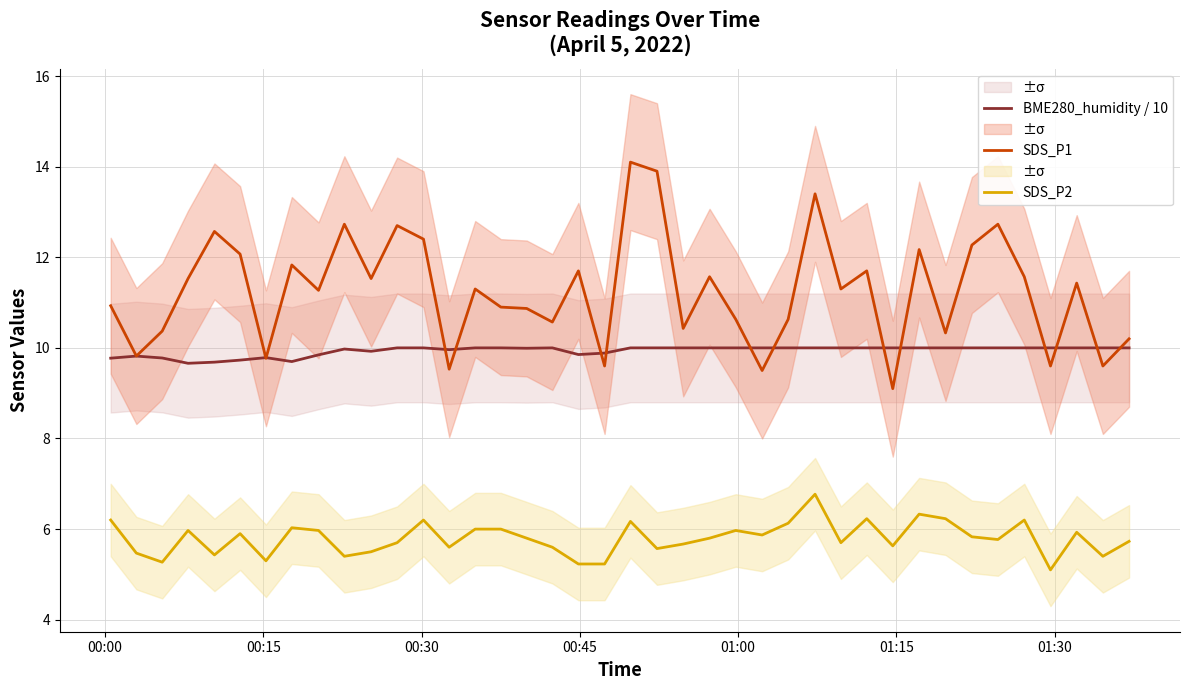

Does the chart have visible grid lines?

Yes